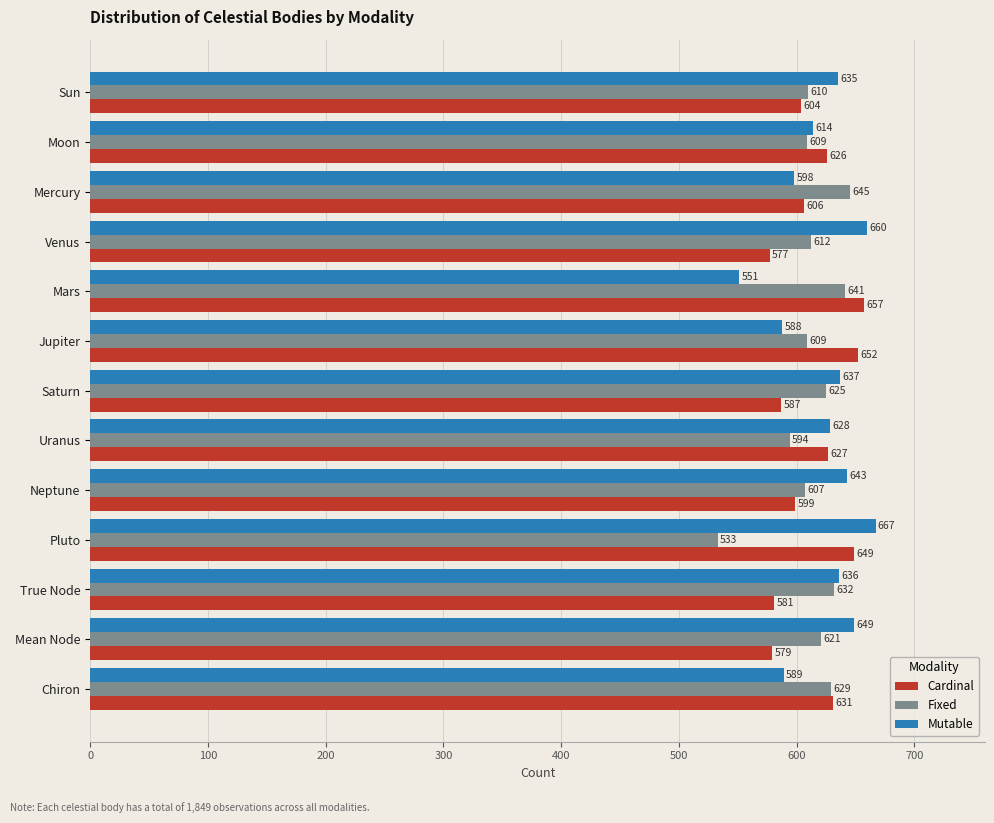

How many categories are shown in the chart?

13